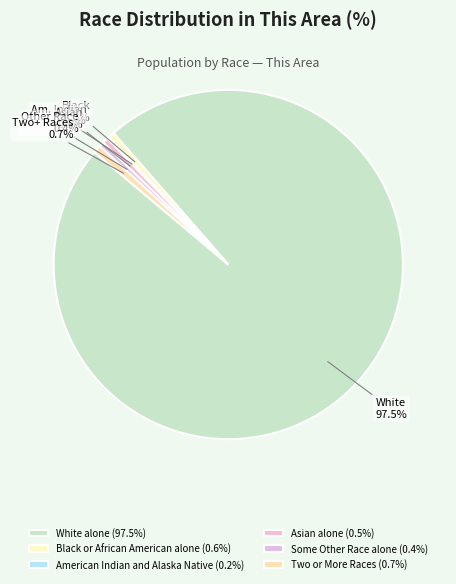

How many slices are in this pie chart?

6